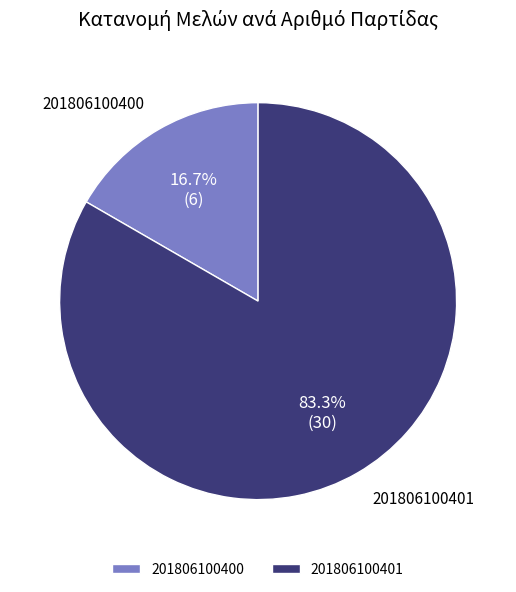

Which category has the biggest portion of the pie?

201806100401